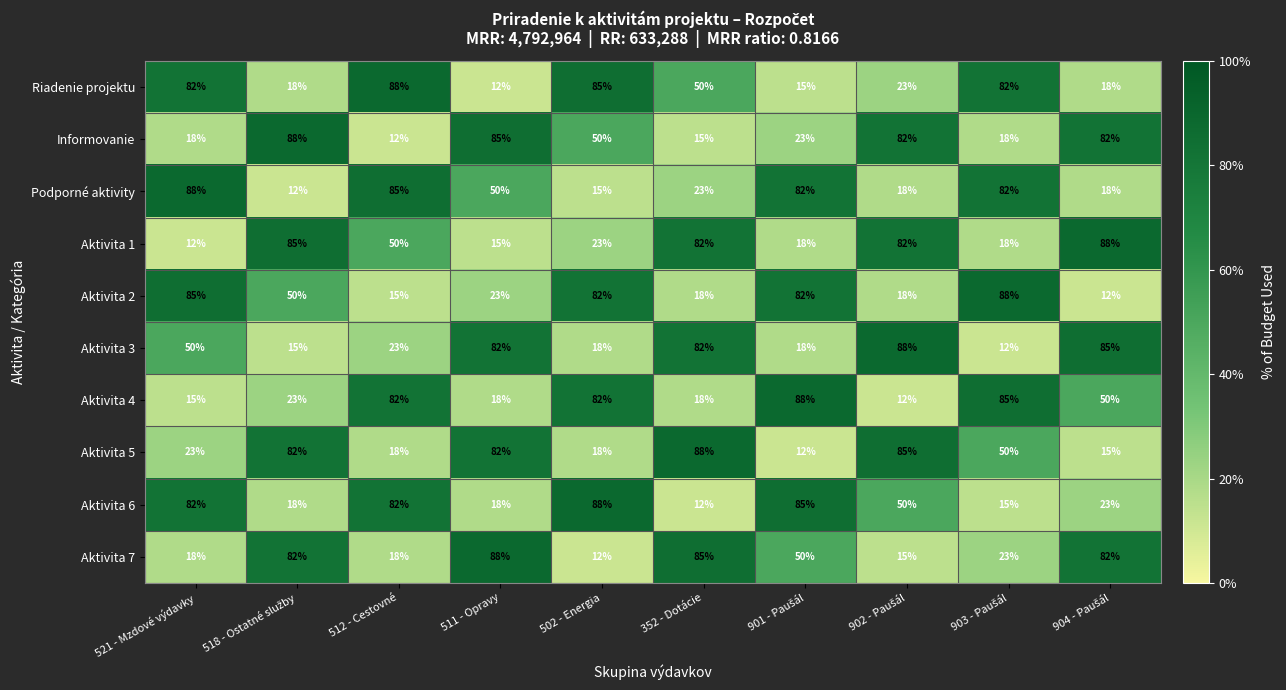

Where is Aktivita 1 nearest to the value 50?

512 - Cestovné